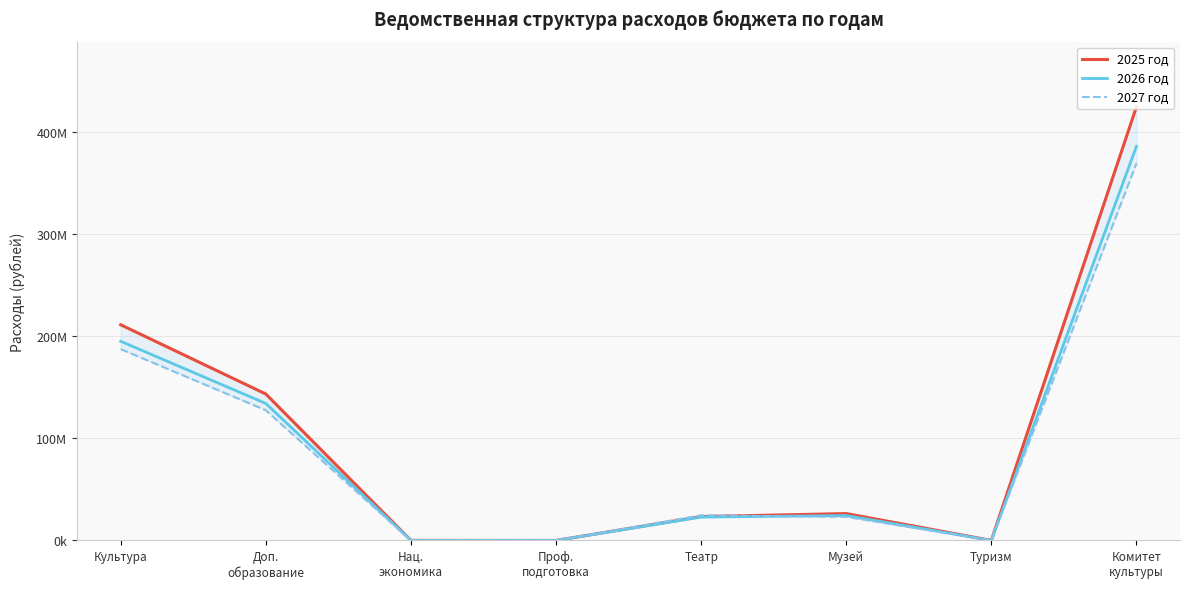

What is the highest value of the 2026 год series?

386224640.0